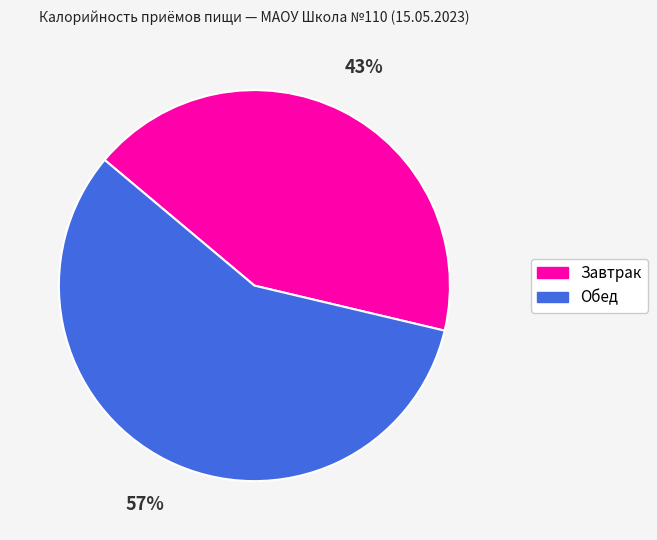

Approximately how many times larger is the value at Обед compared to Завтрак?

1.3